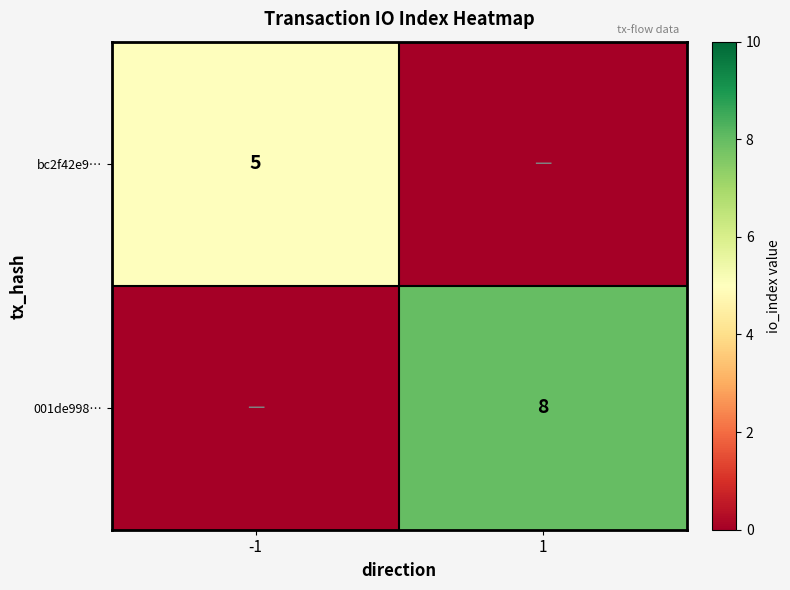

Is it true that bc2f42e9… equals 8 at -1?

False